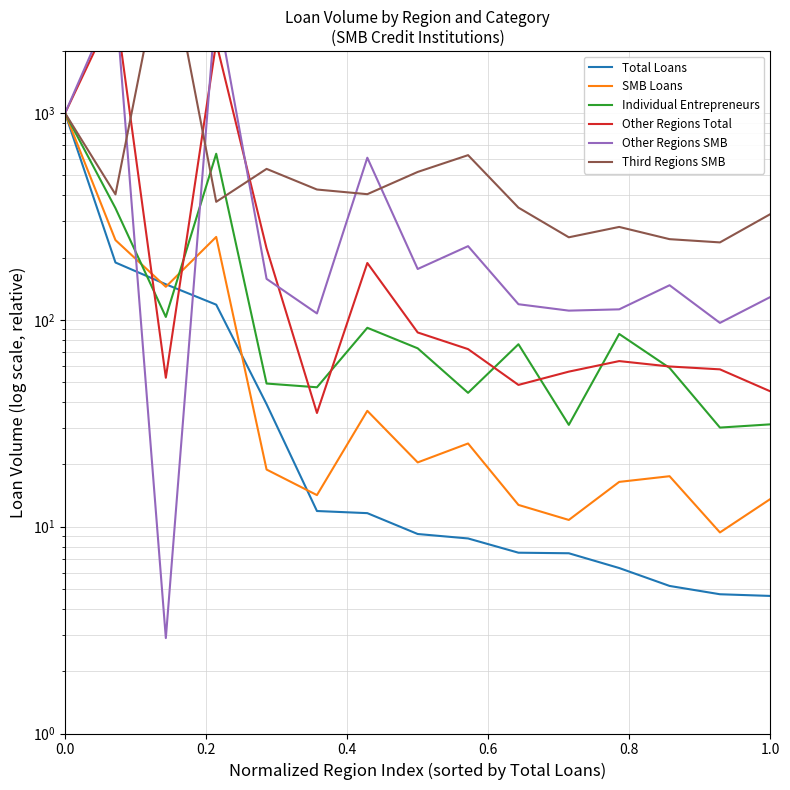

Rank the series at 0.0 from lowest to highest value.

Total Loans, SMB Loans, Individual Entrepreneurs, Other Regions Total, Other Regions SMB, Third Regions SMB